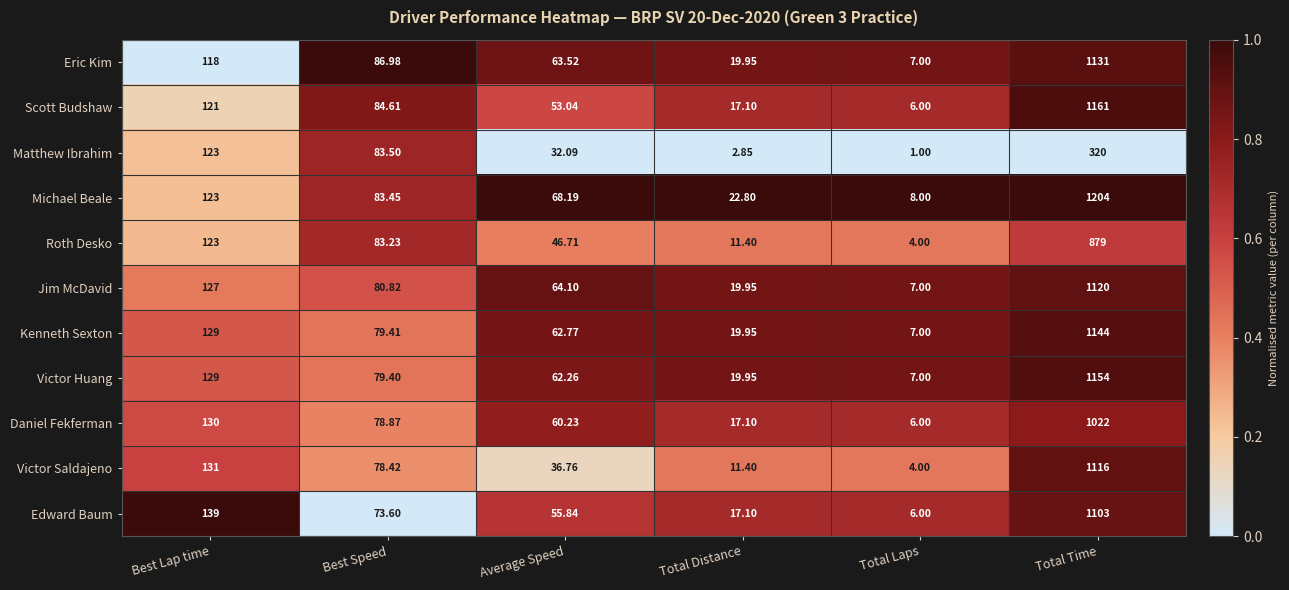

Which series changed the most between Average Speed and Total Time?

Michael Beale